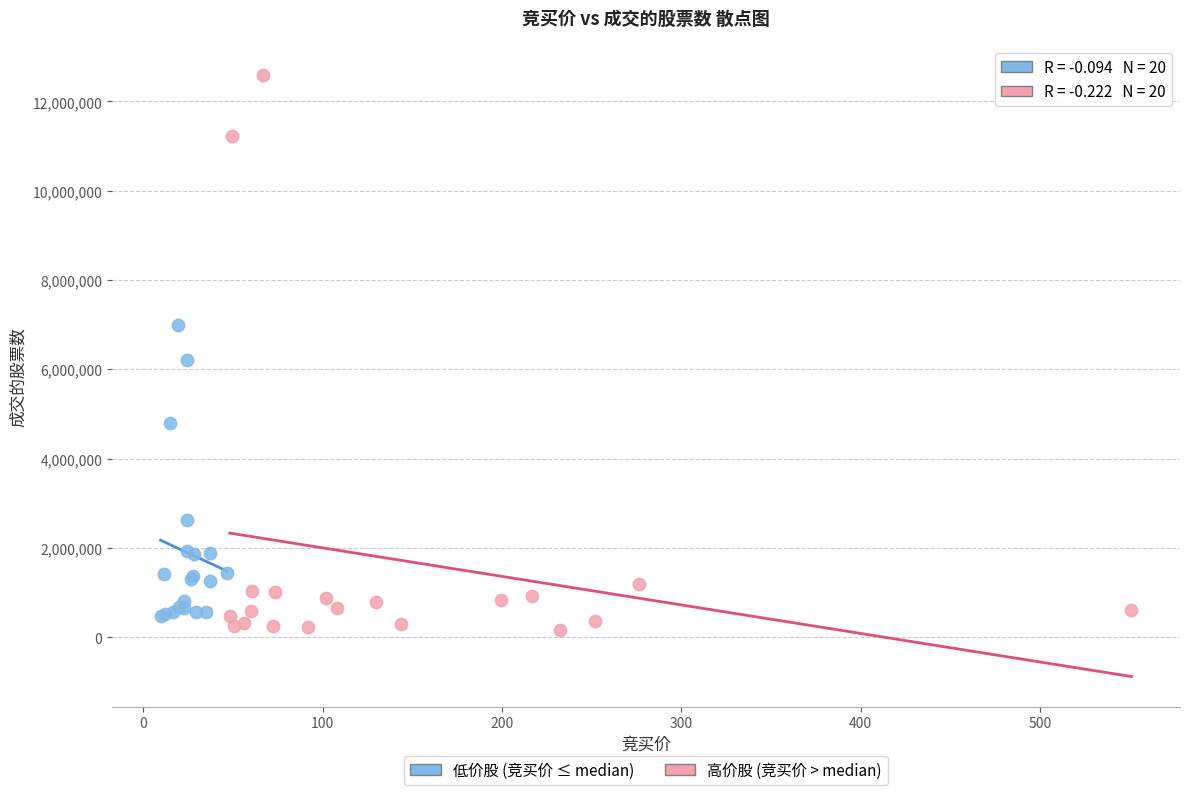

What are all the series names shown in the legend?

低价股 (竞买价 ≤ median), 高价股 (竞买价 > median)